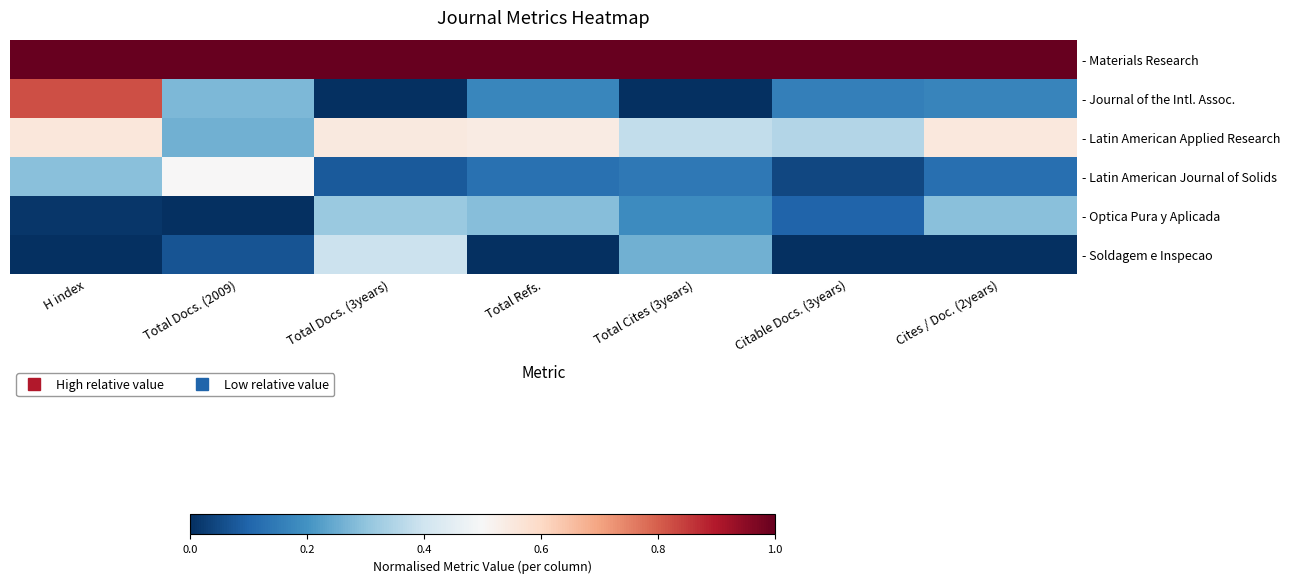

At how many categories does at least one series exceed 0?

7